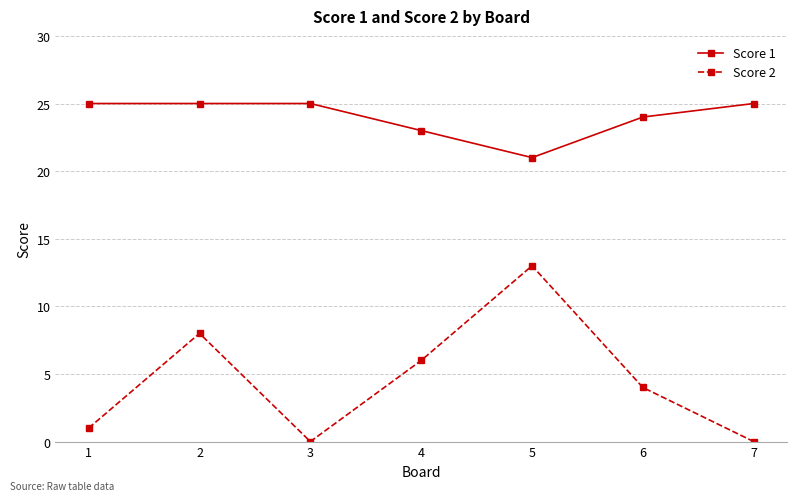

Is this an area chart (filled region under the line)?

No